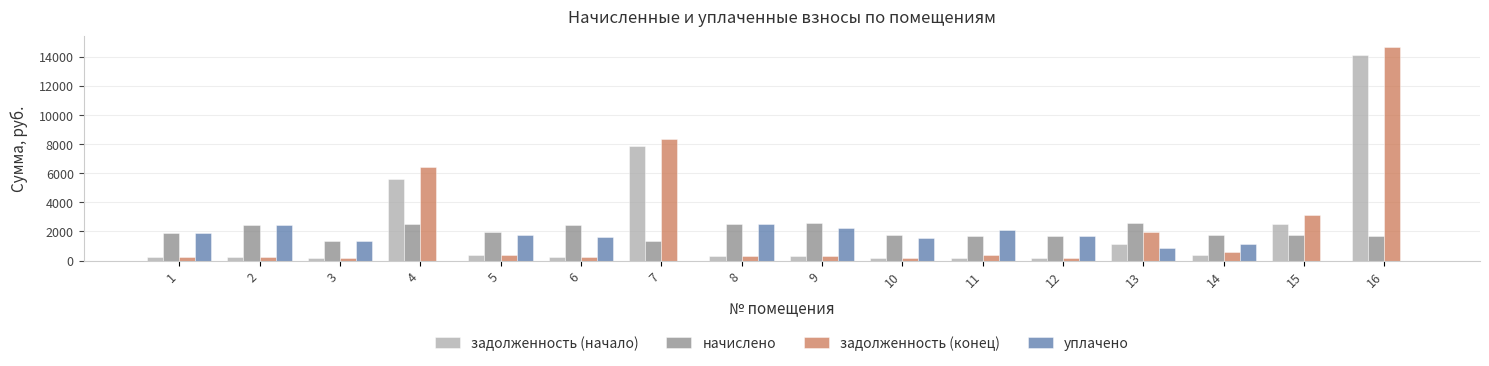

How many groups of bars are there?

16